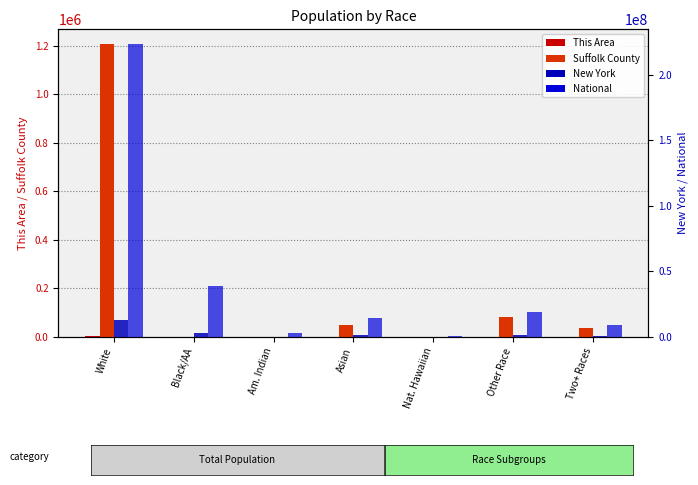

What is the greatest value displayed?

223553265